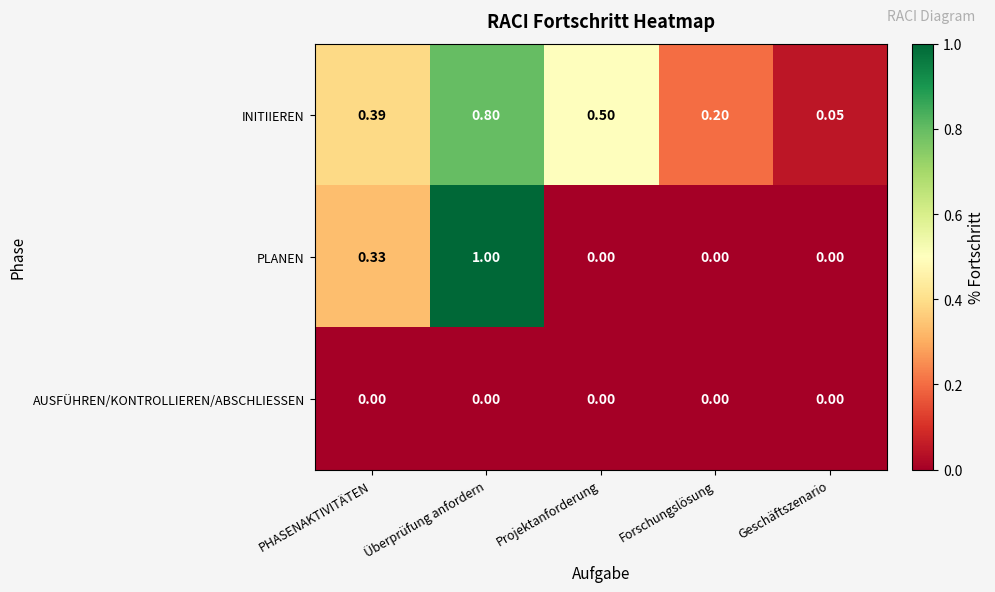

Between Überprüfung anfordern and Geschäftszenario, which series saw the biggest shift?

PLANEN